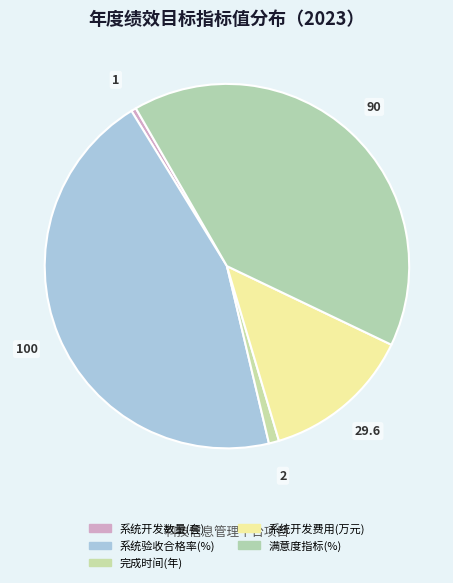

To the nearest percent, what is the average slice percentage?

20%